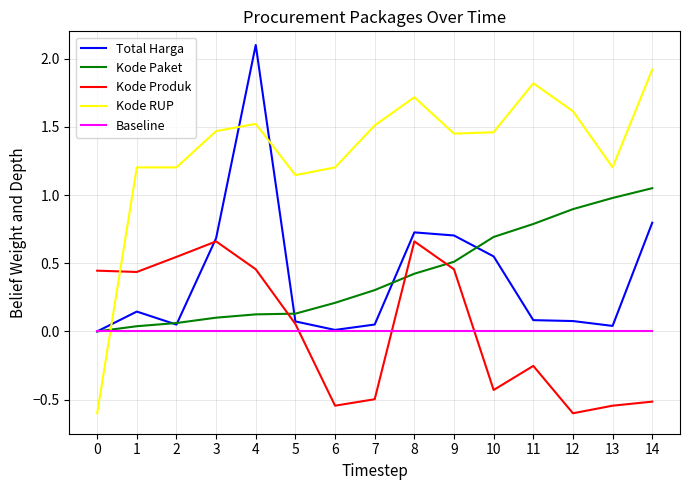

Which series has the widest spread of values?

Kode RUP